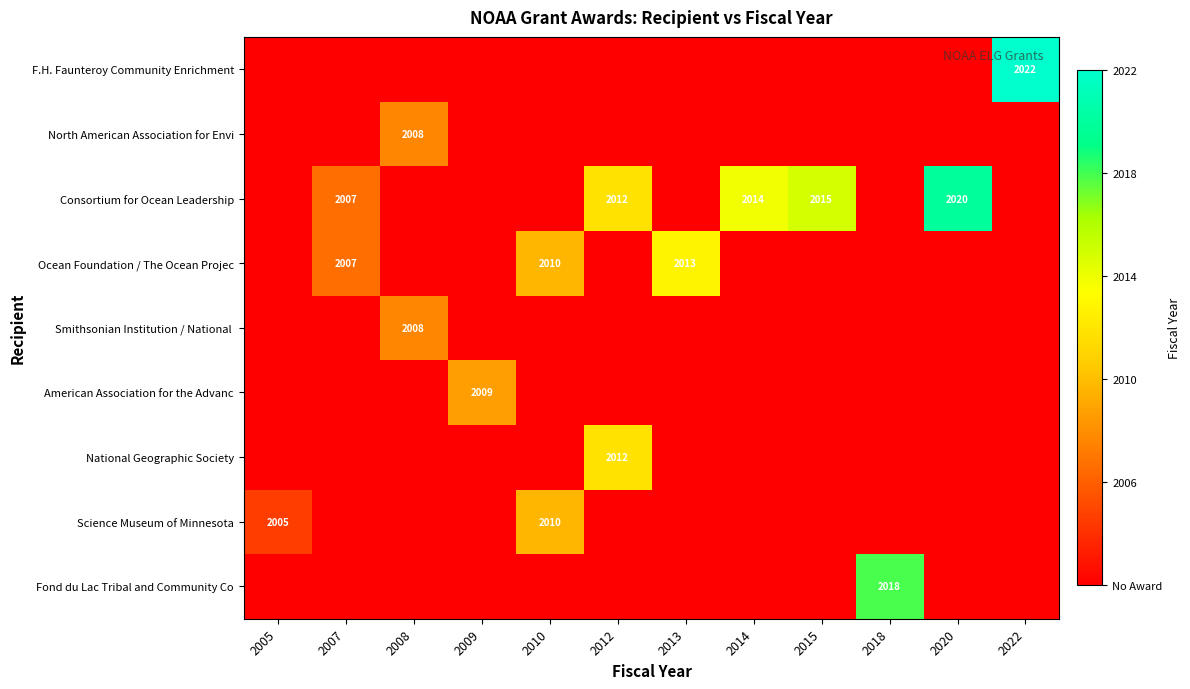

At which category is the sum across all series the highest?

2022